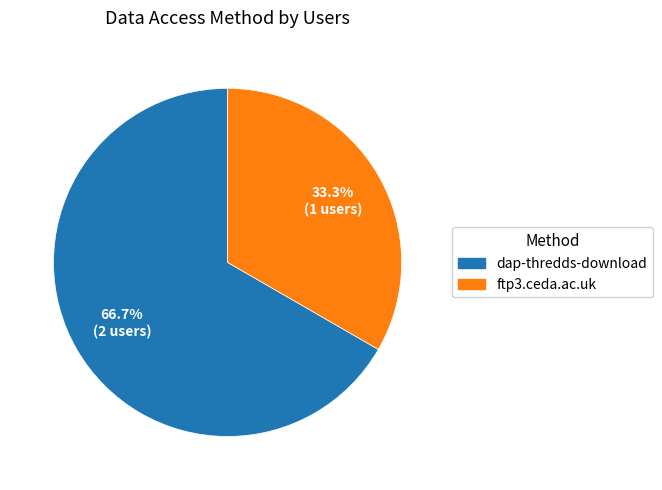

Rank the categories by value from highest to lowest.

dap-thredds-download, ftp3.ceda.ac.uk